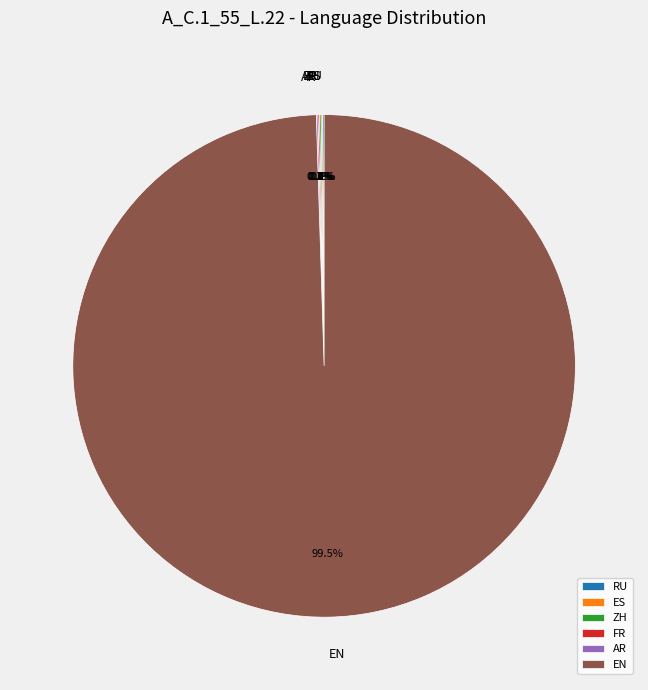

Does any single category account for the majority?

Yes